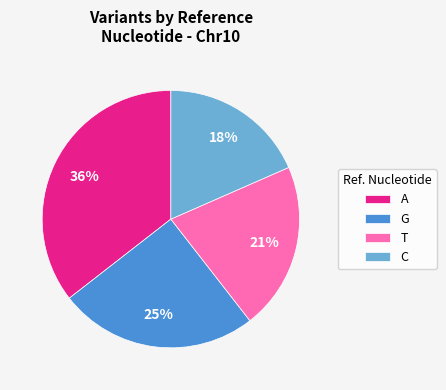

What is the ratio of the value at C to the value at A?

0.5